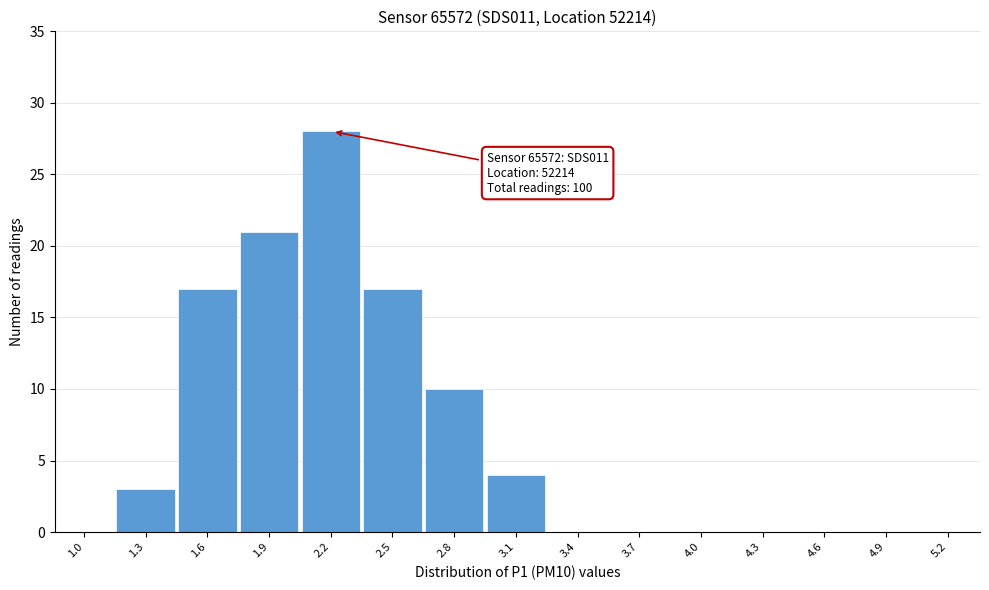

Reading left to right, list all the values displayed in this chart.

1.0=0	1.3=3	1.6=17	1.9=21	2.2=28	2.5=17	2.8=10	3.1=4	3.4=0	3.7=0	4.0=0	4.3=0	4.6=0	4.9=0	5.2=0